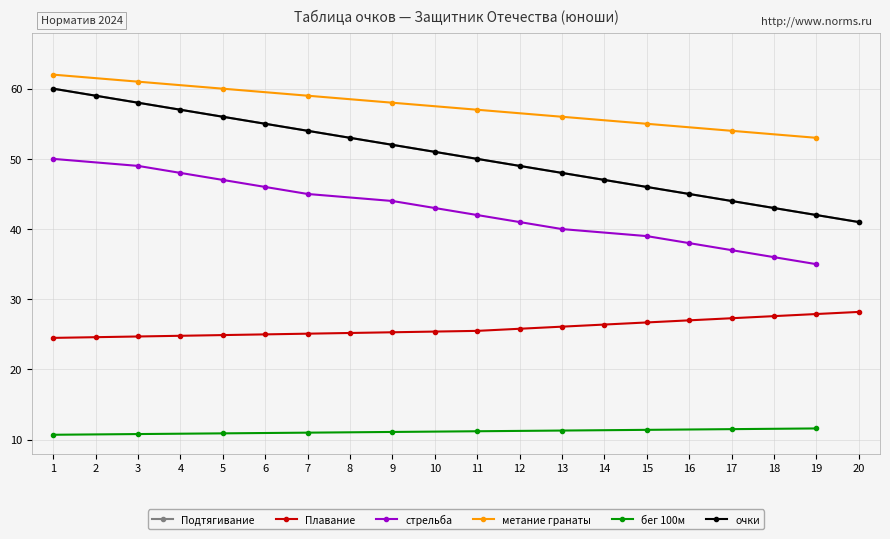

At which label is Подтягивание closest to 50?

11